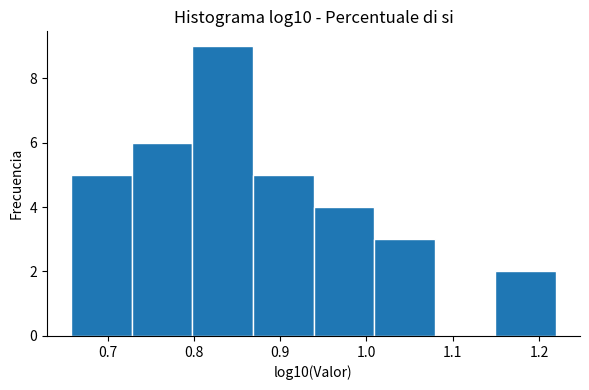

How tall is the bar that spans 0.73 to 0.80 on the x-axis? Neither the bar edges nor the heights are printed on the chart, so give them approximately, as read against the axes.

6